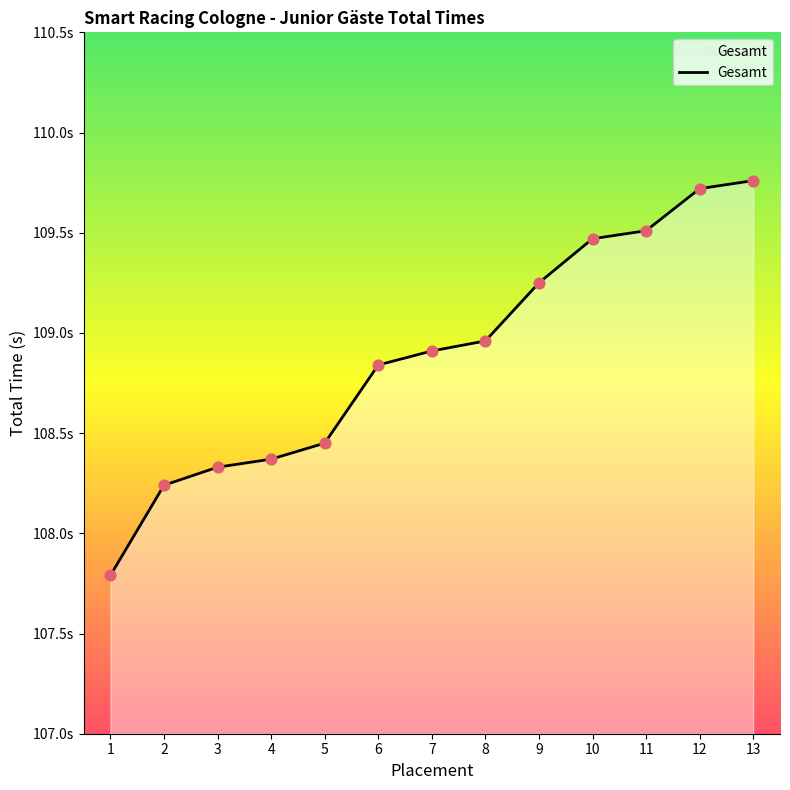

What is the ratio of the value at 7 to the value at 12?

1.0